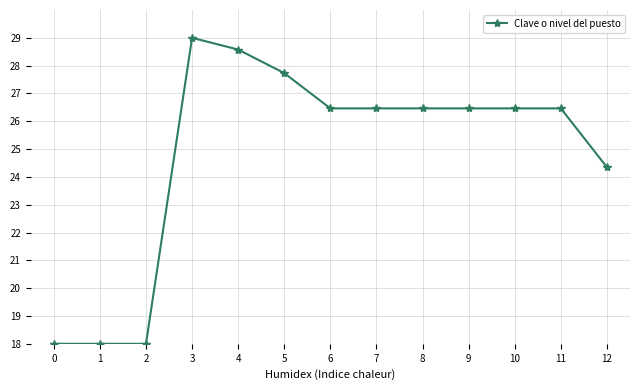

Reading right to left, what are all the values shown in this chart?

24.3	26.5	26.5	26.5	26.5	26.5	26.5	27.7	28.6	29.0	18.0	18.0	18.0